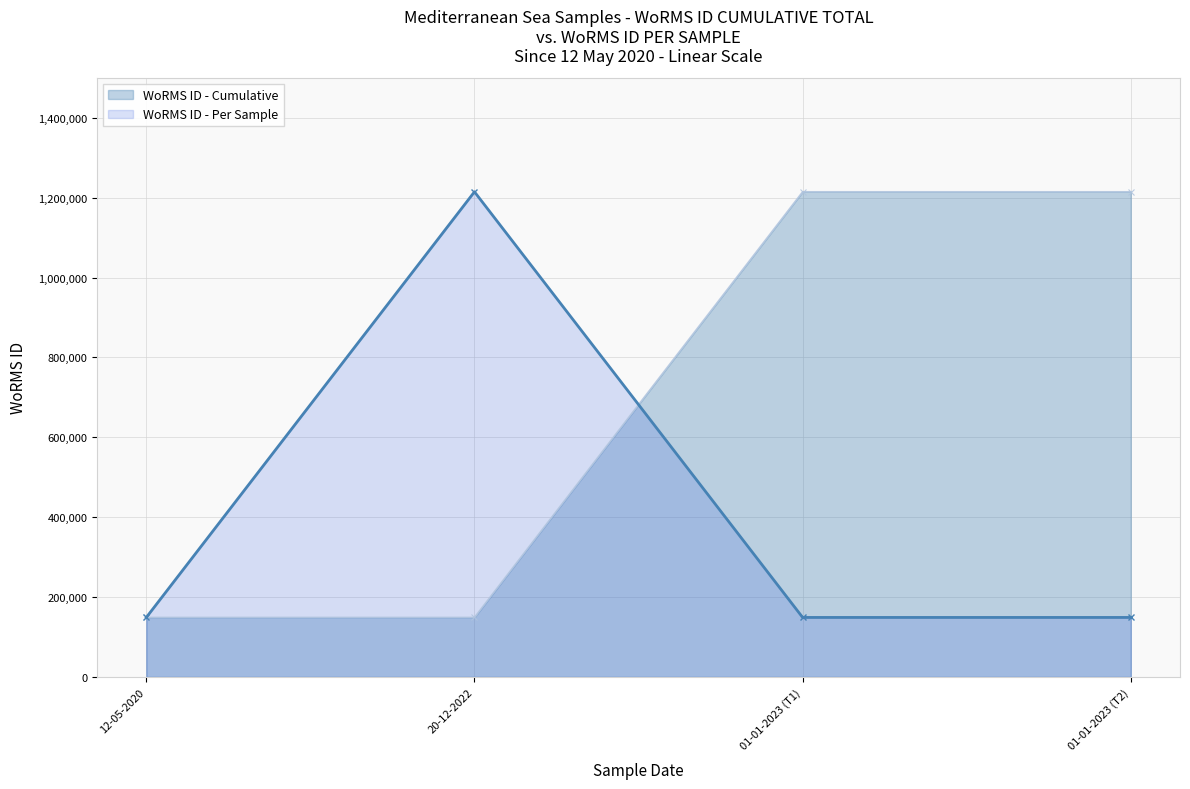

What is the greatest value displayed?

1214732